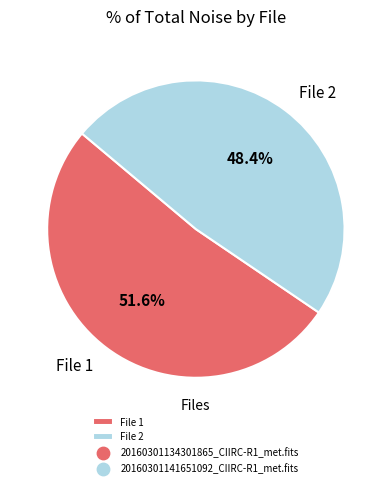

Which slice is the largest?

File 1